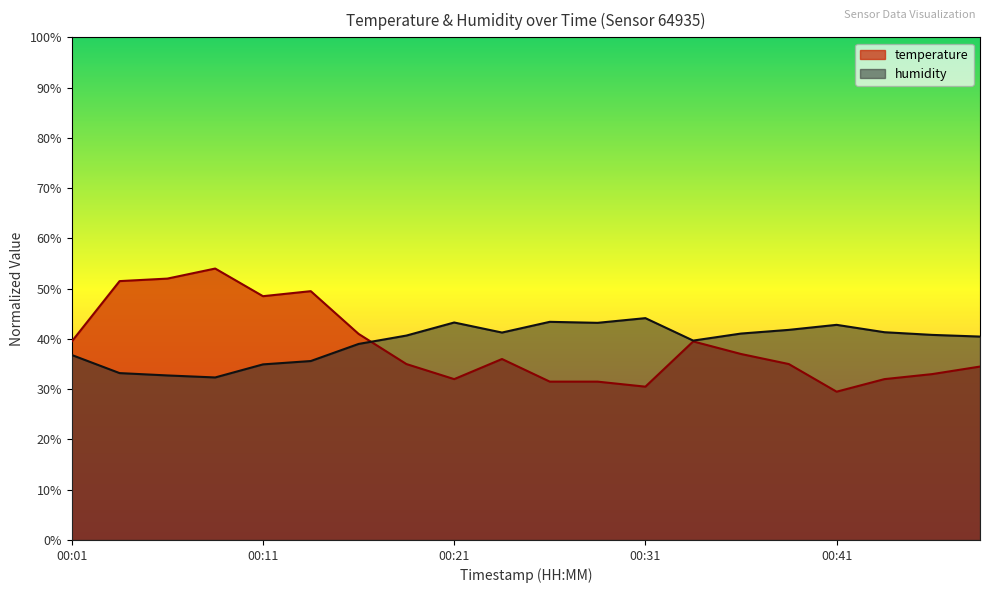

How many data points in temperature are above 36?

10